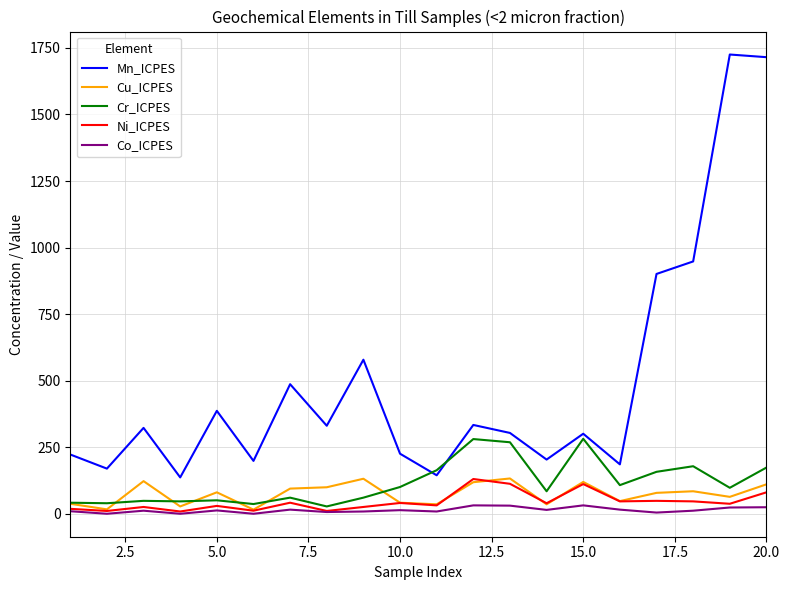

Which series has the largest total across all categories?

Mn_ICPES